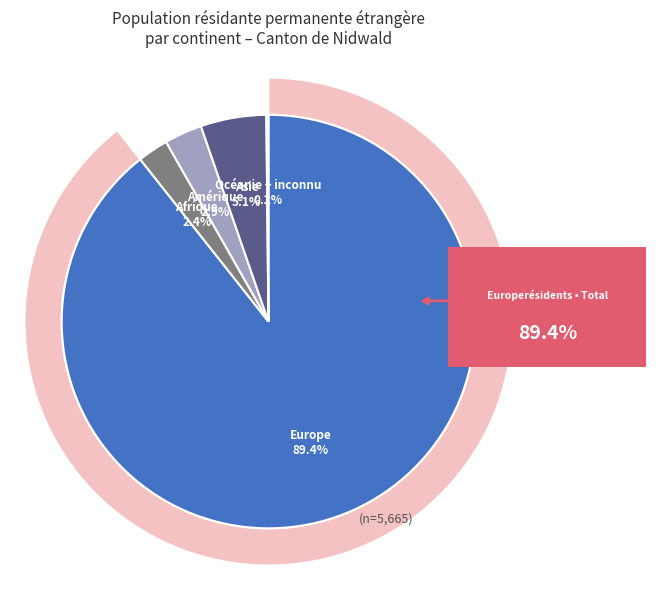

Which has a higher value, Asie or Amérique?

Asie